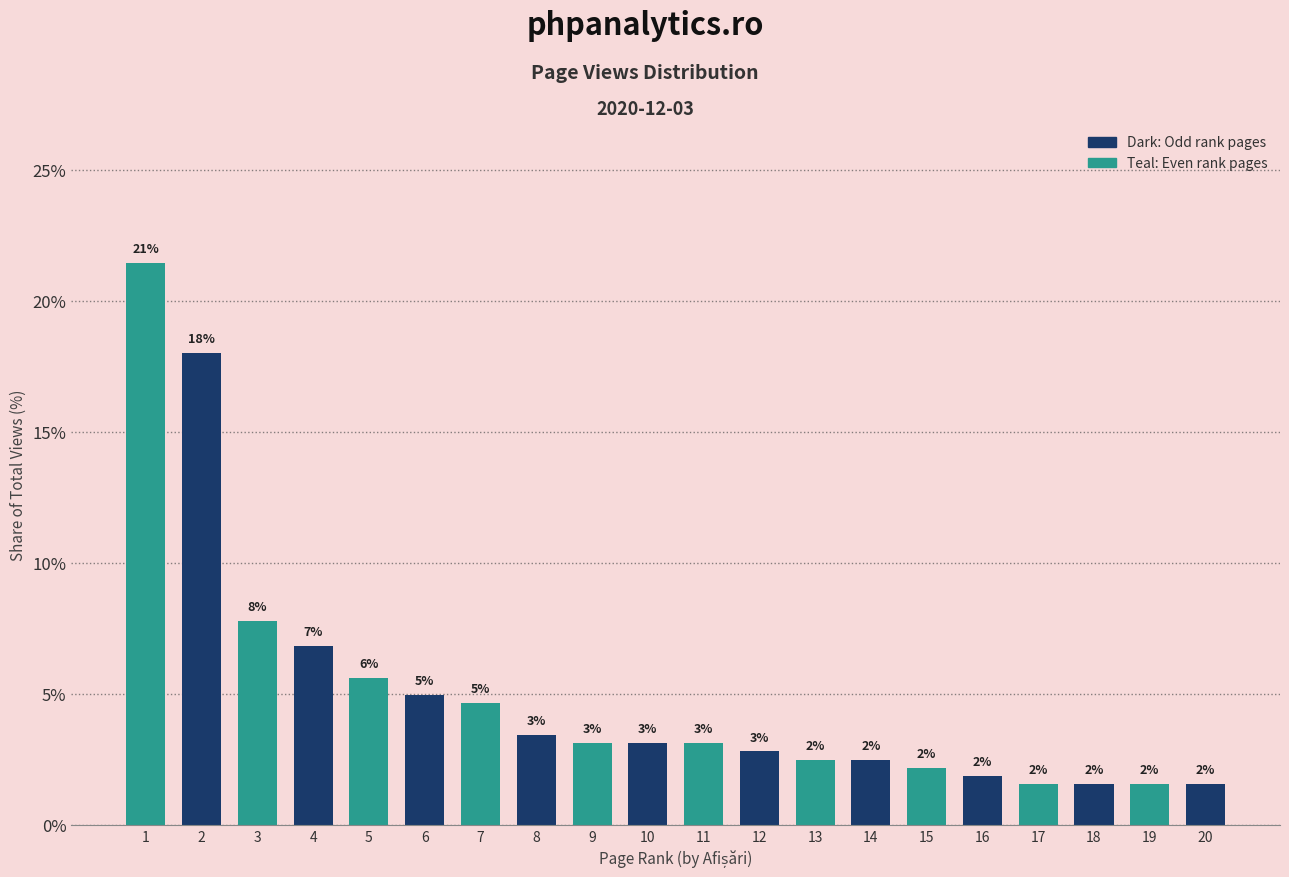

How many bars are there in total?

20